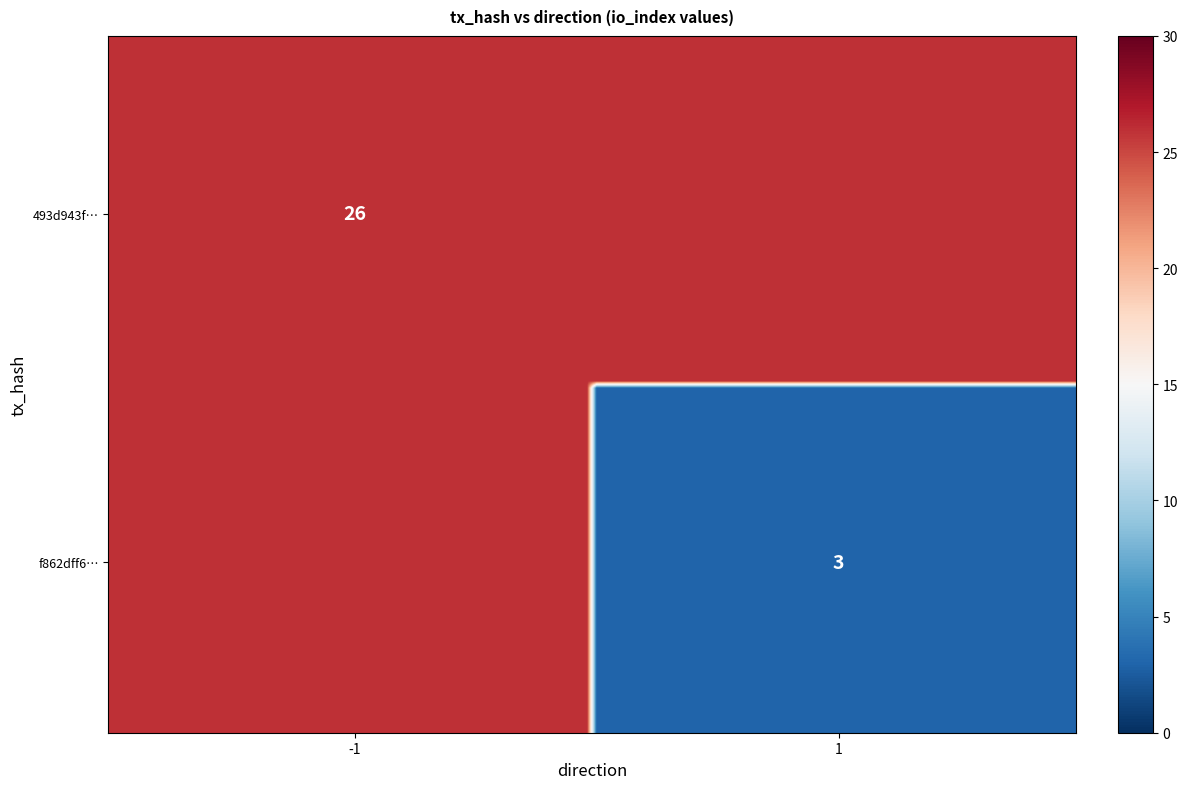

Which series has the largest total across all categories?

493d943f1900b825ecd6407edc8a2072cab4b8c